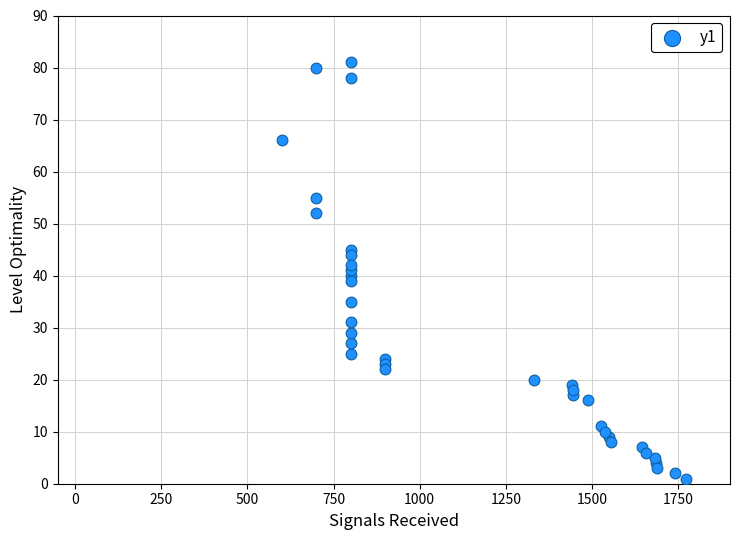

What is the range of X values (max minus min)?

1173